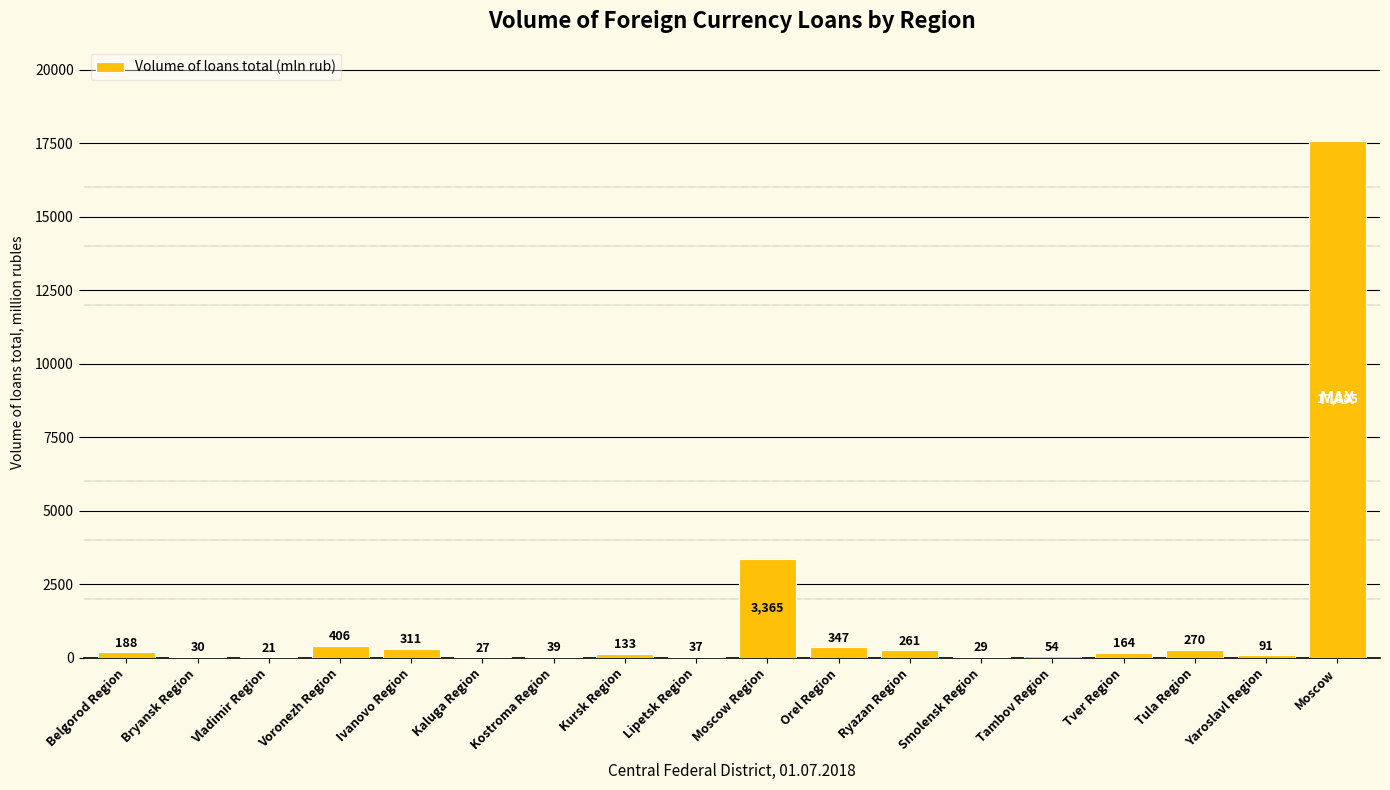

What is the approximate value at Moscow Region?

3365